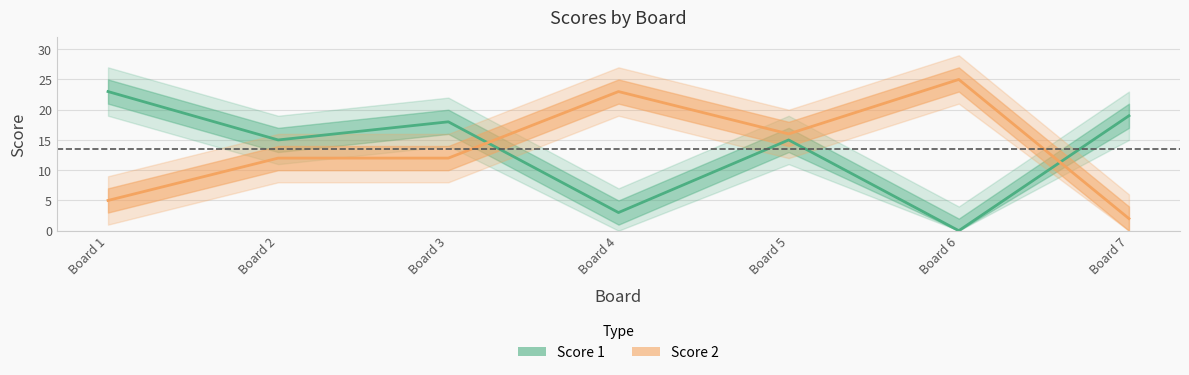

At which label does Score 1 reach its minimum?

Board 6